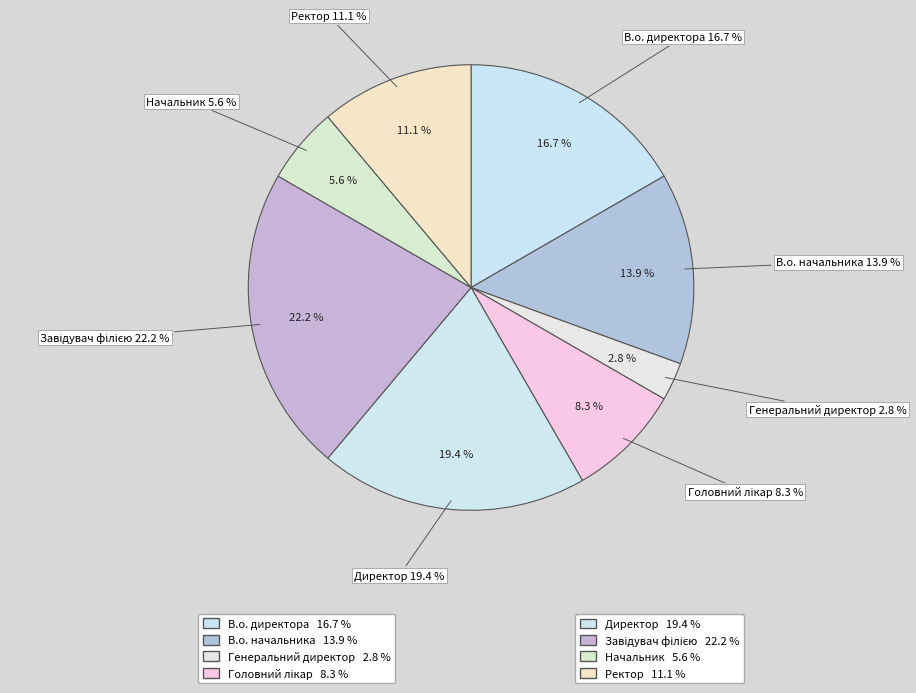

To the nearest percent, what portion does Головний лікар represent?

8%